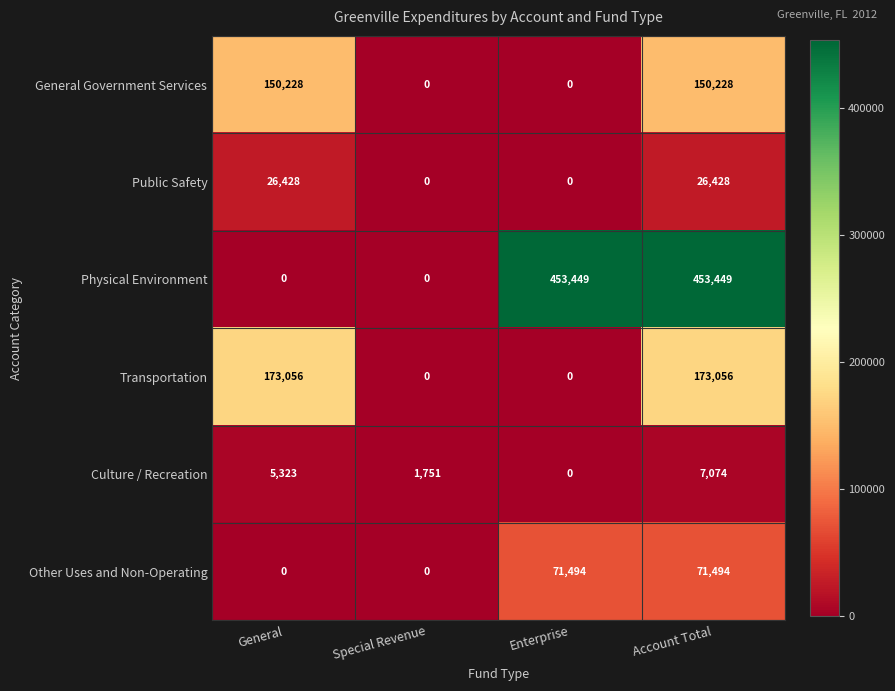

Reading left to right, list all the values displayed in this chart.

General Government Services: 150228	0	0	150228
Public Safety: 26428	0	0	26428
Physical Environment: 0	0	453449	453449
Transportation: 173056	0	0	173056
Culture / Recreation: 5323	1751	0	7074
Other Uses and Non-Operating: 0	0	71494	71494